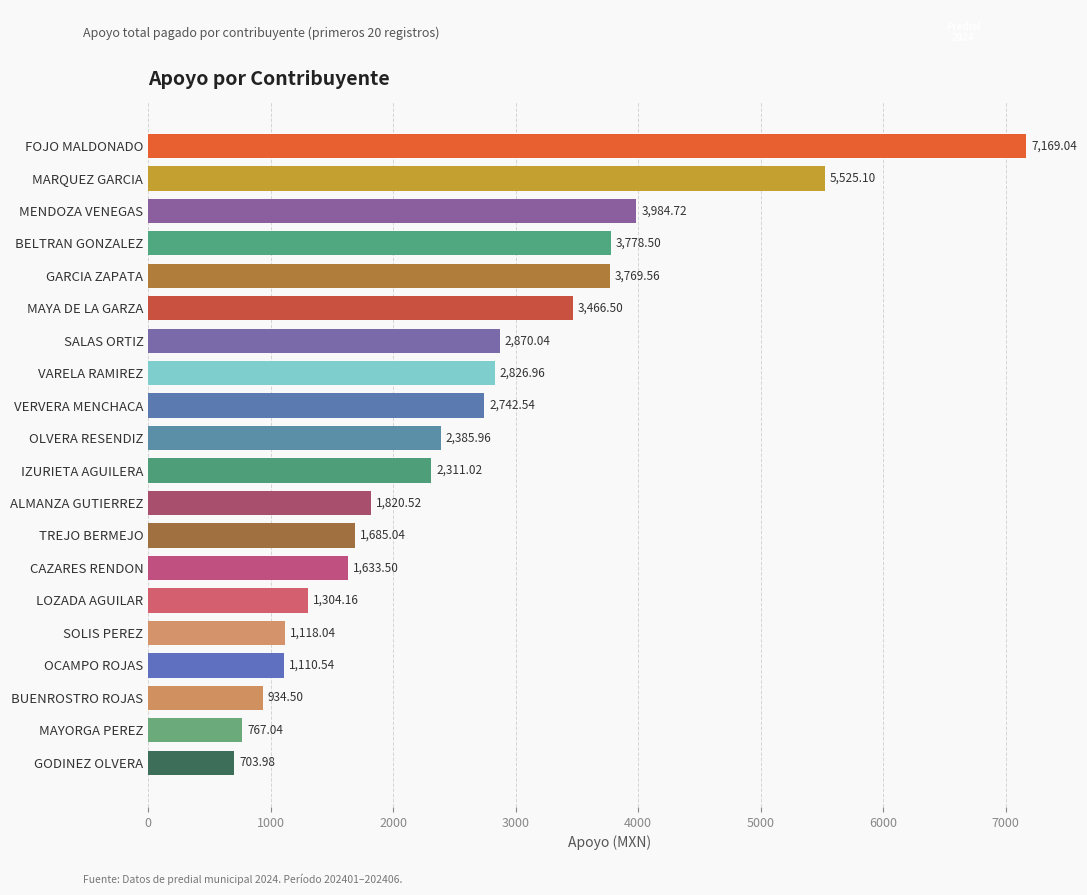

Which label corresponds to the largest value in the chart?

FOJO MALDONADO